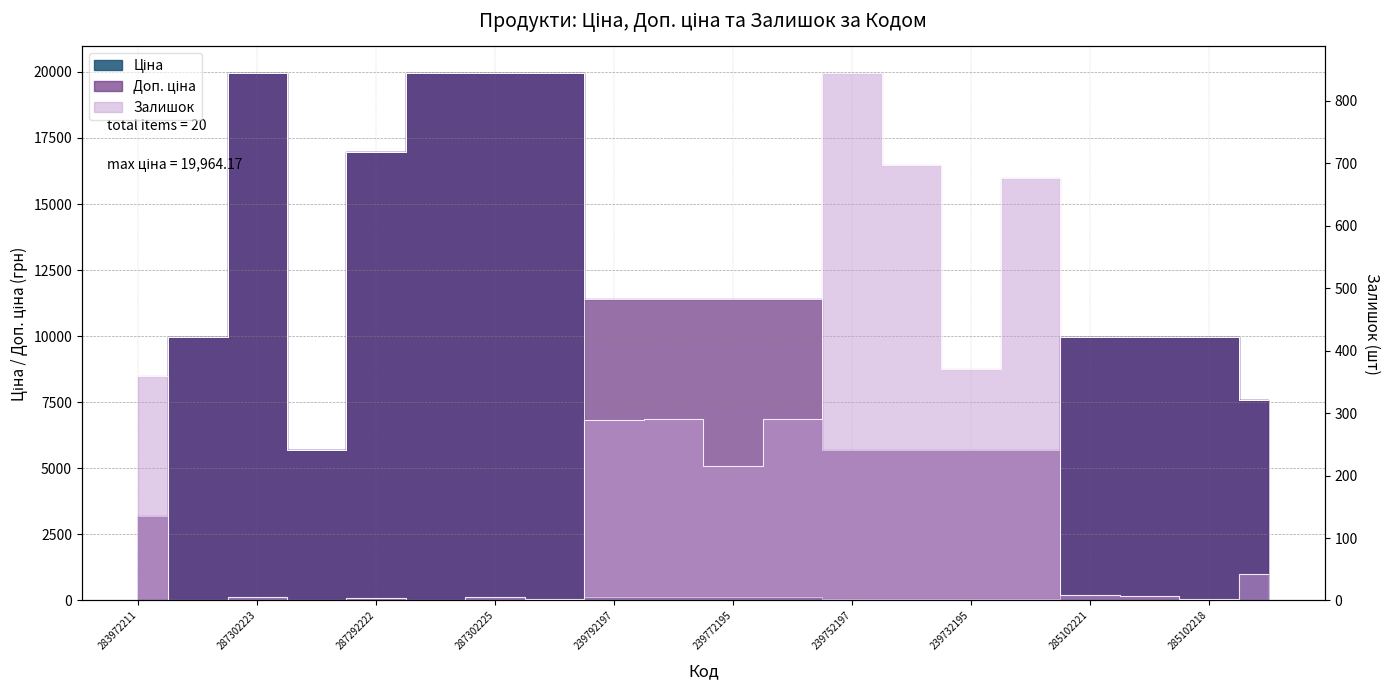

What is the difference between the second highest and minimum values in the Ціна series?

19932.1